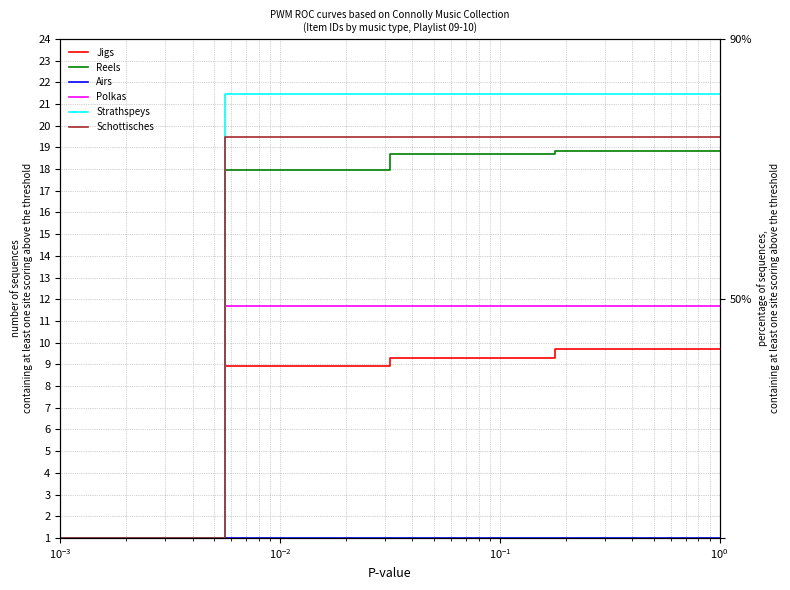

What is the difference between the maximum and minimum values in the Reels series?

17.8